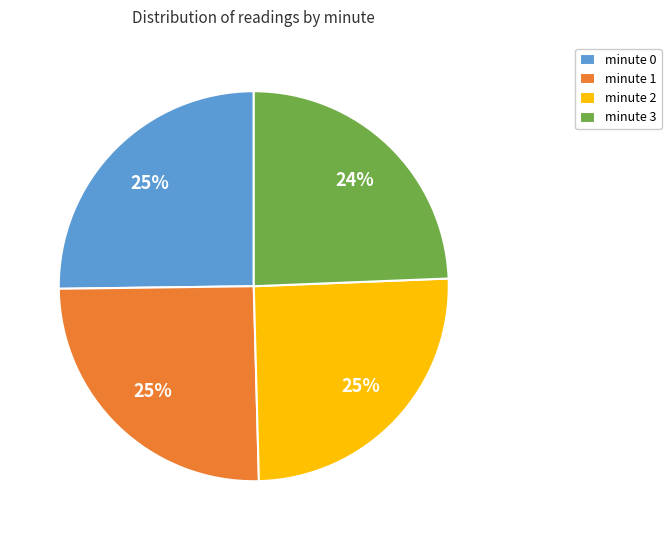

How many slices are in this pie chart?

4